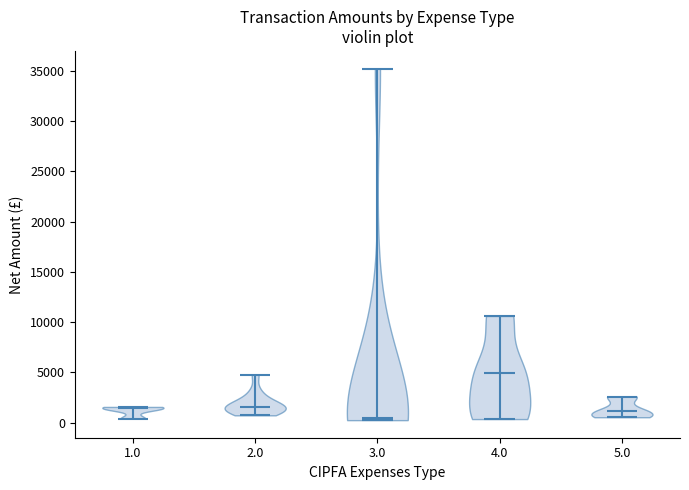

Reading left to right, read every violin against the y-axis: where its median line is, and the lowest and highest points it reaches. The values are not printed on the chart, so give them approximately, as read against the axis.

1.0: median line 1500, lowest point 500, highest point 1500
2.0: median line 1500, lowest point 500, highest point 5000
3.0: median line 500, lowest point 500, highest point 35000
4.0: median line 5000, lowest point 500, highest point 10500
5.0: median line 1000, lowest point 500, highest point 2500